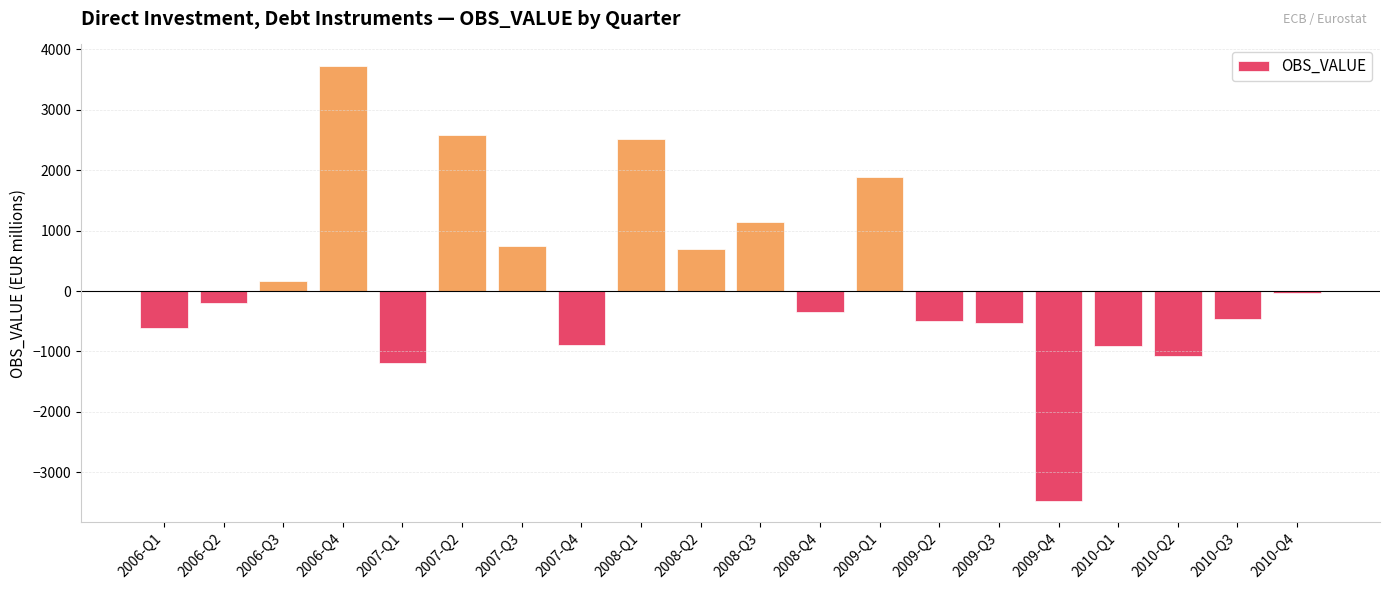

What is the change in value from 2009-Q3 to 2010-Q4?

+492.7